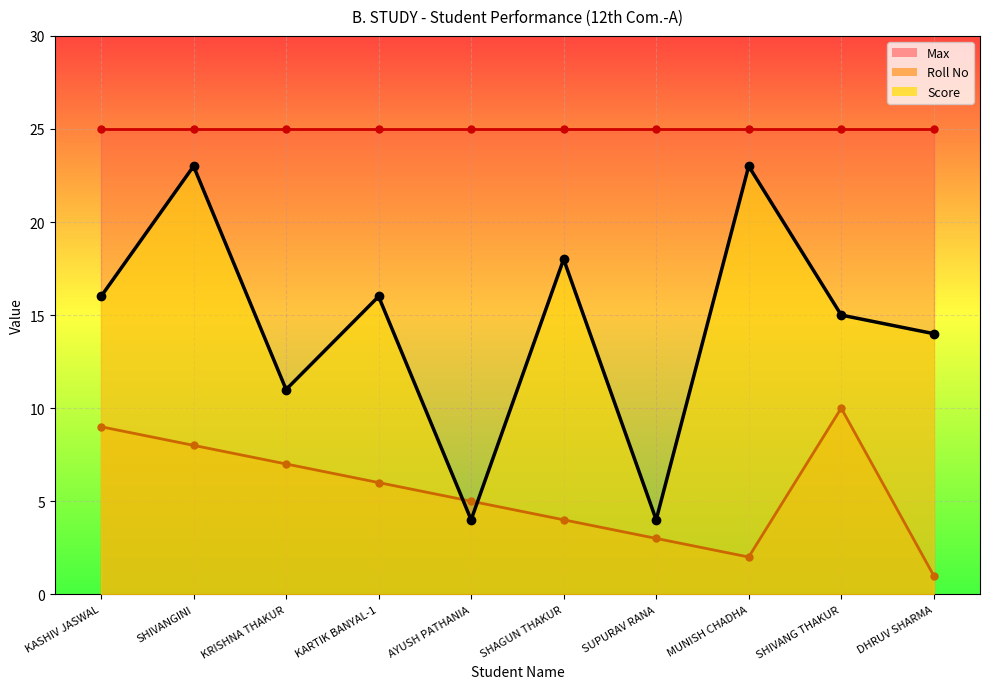

What position from the left is SHIVANG THAKUR?

9